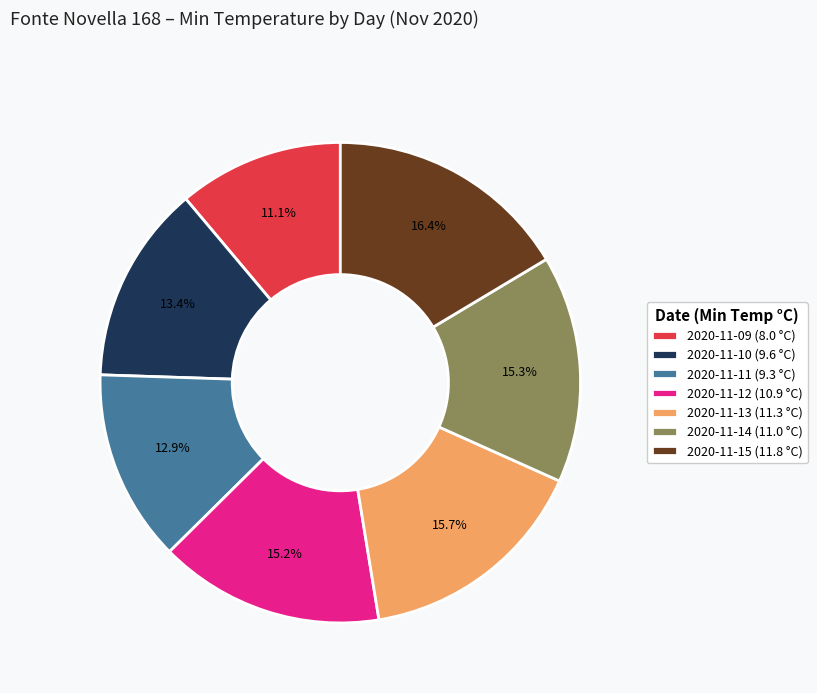

What percentage is NOT represented by 2020-11-09?

88.9%